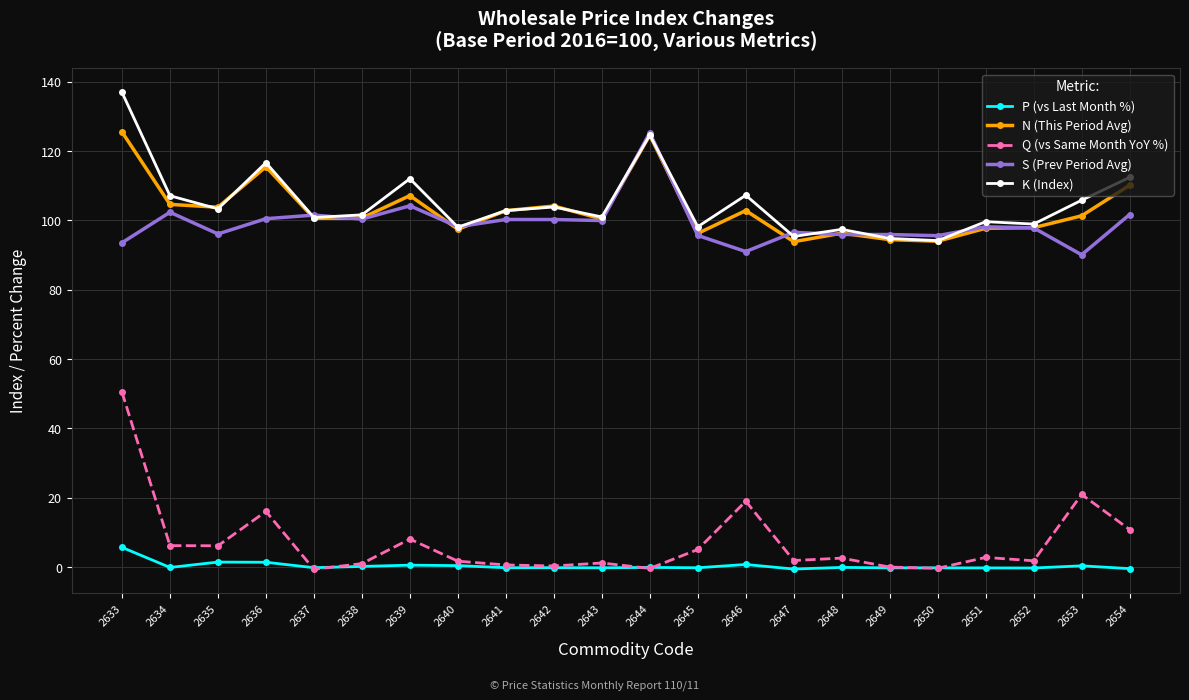

True or false: N (This Period Avg) and Q (vs Same Month YoY %) cross at least once.

False